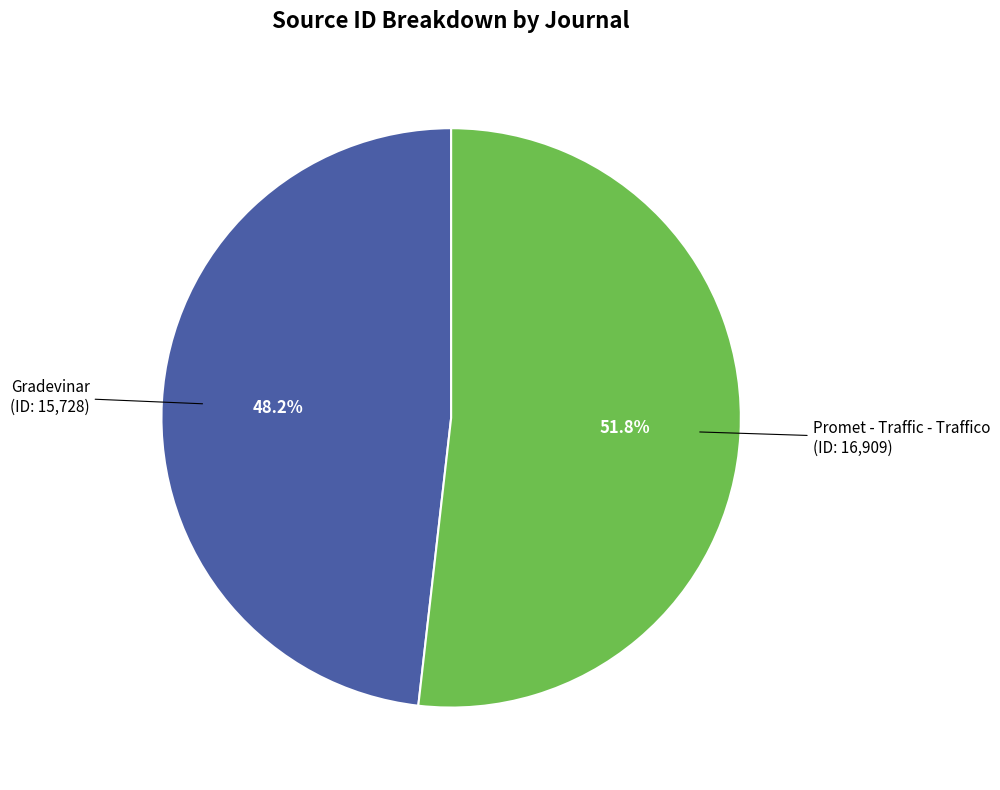

Is there a majority slice in this chart?

Yes